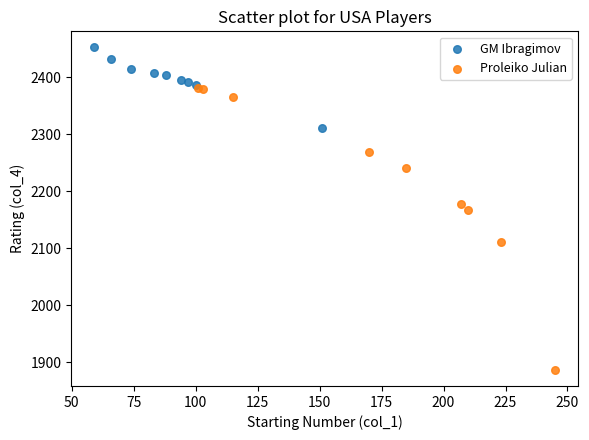

Which series has the widest spread of Y values?

Proleiko Julian